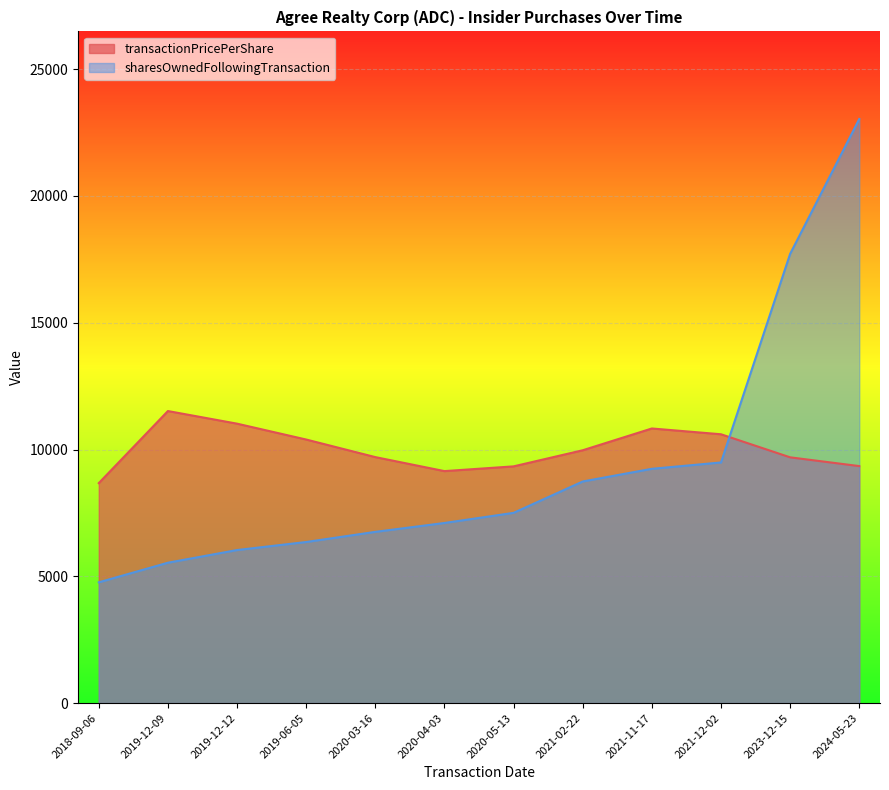

At 2020-03-16, list the series in order from largest to smallest.

transactionPricePerShare, sharesOwnedFollowingTransaction